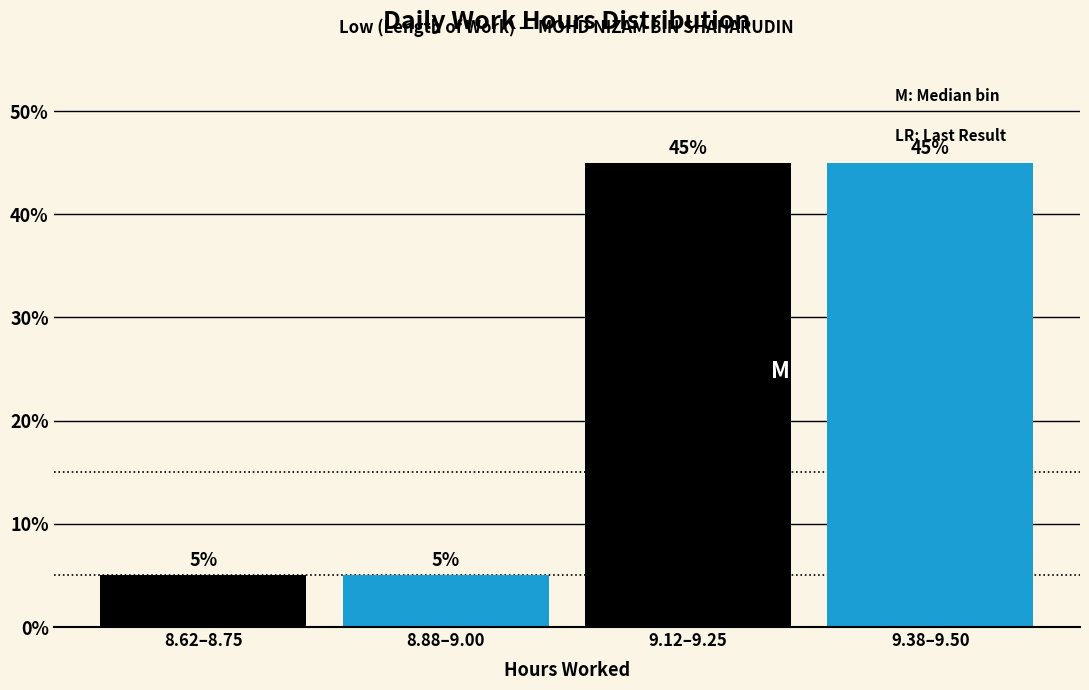

Reading right to left, what are all the values shown in this chart?

9.38–9.50=45	9.12–9.25=45	8.88–9.00=5	8.62–8.75=5